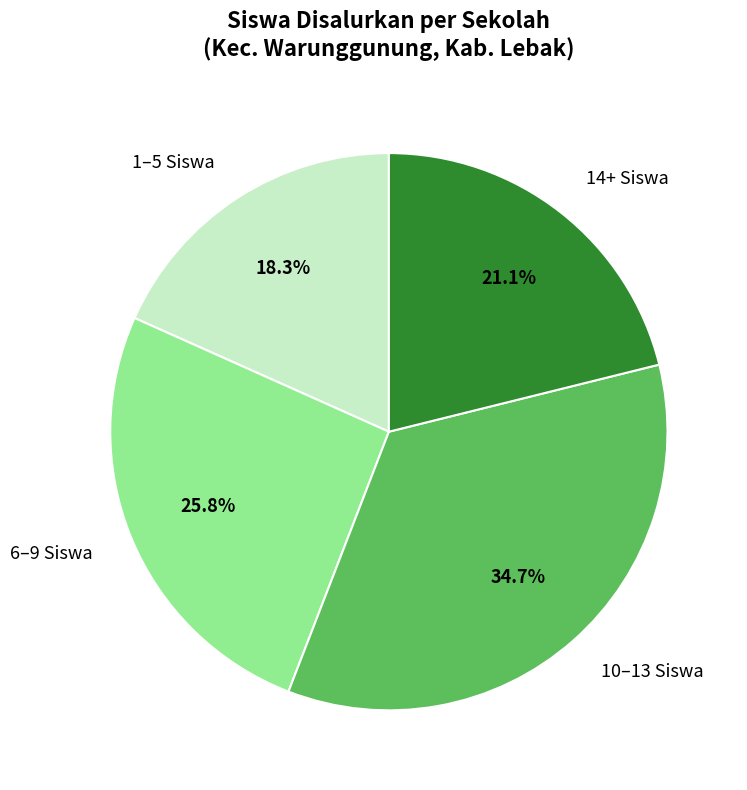

Rank the categories by value from lowest to highest.

1–5 Siswa, 14+ Siswa, 6–9 Siswa, 10–13 Siswa